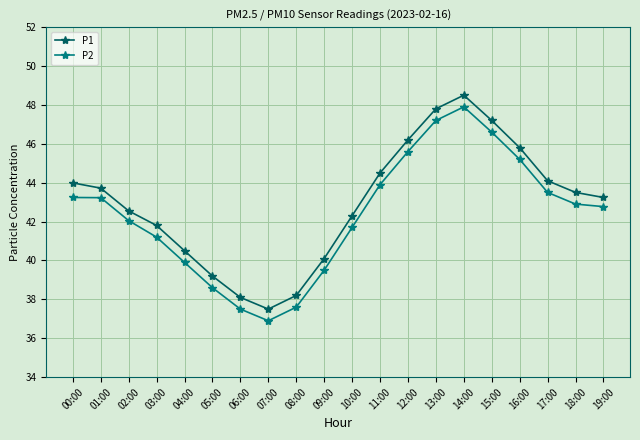

Which category has the lowest value in the P1 series?

07:00